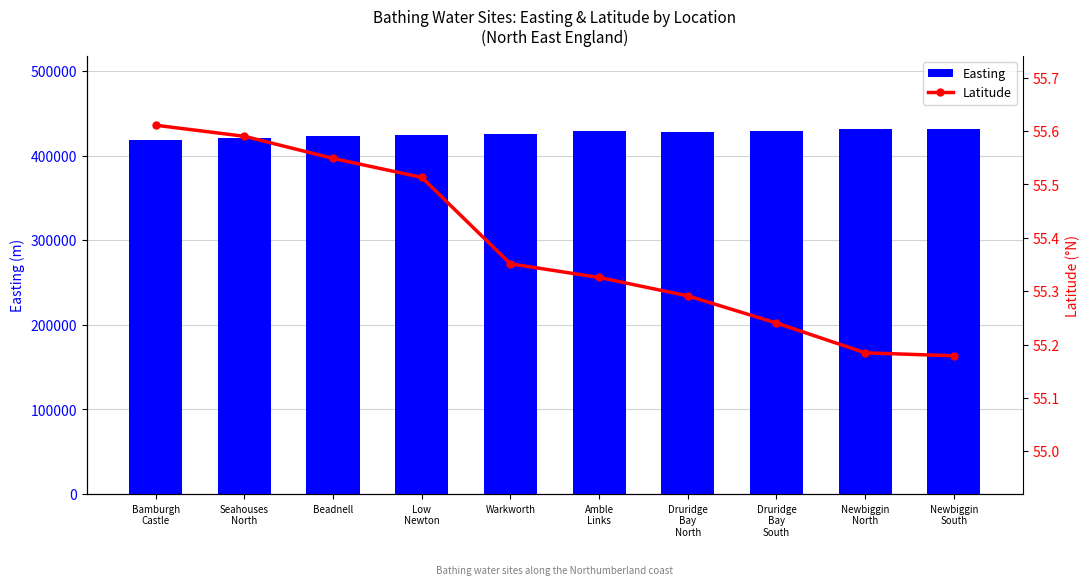

The value of Latitude at Low
Newton is 55.5. True or false?

True